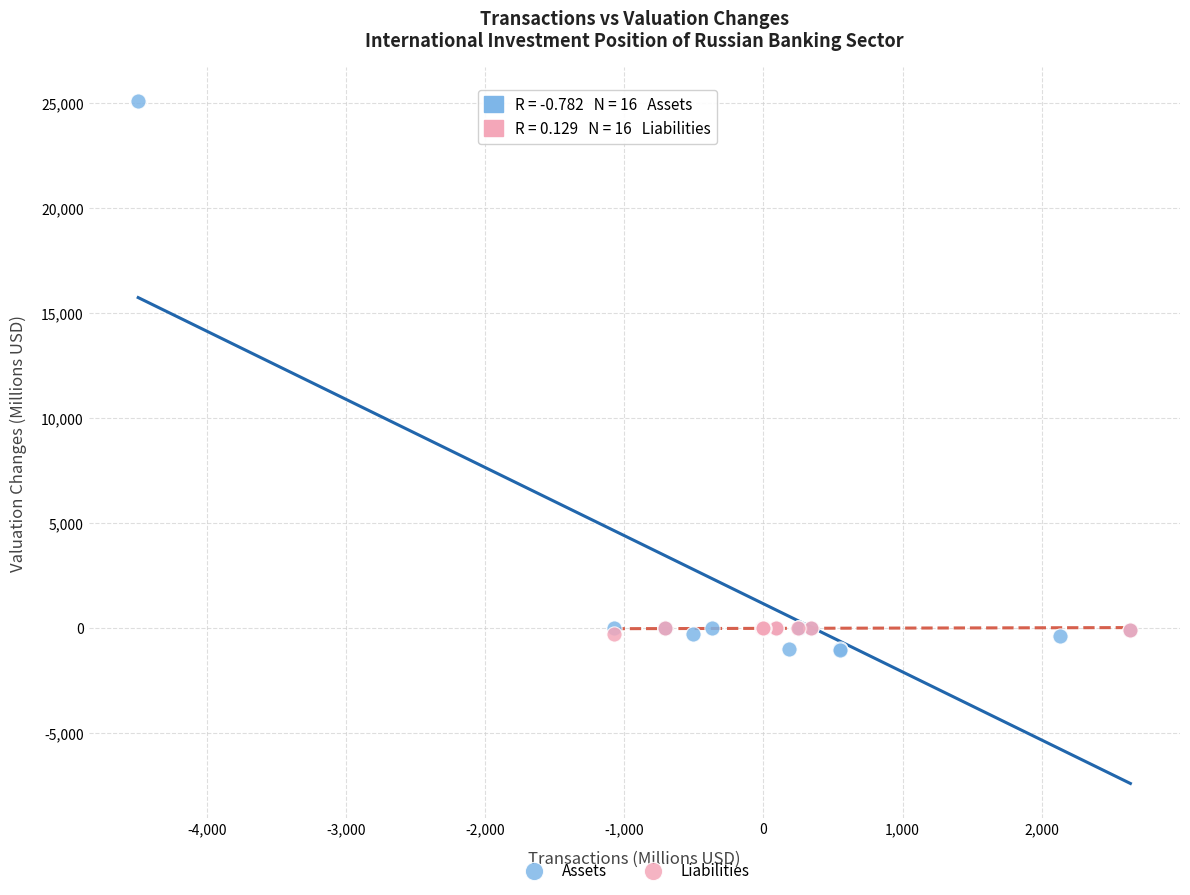

Which series contains the lowest Y value?

Assets